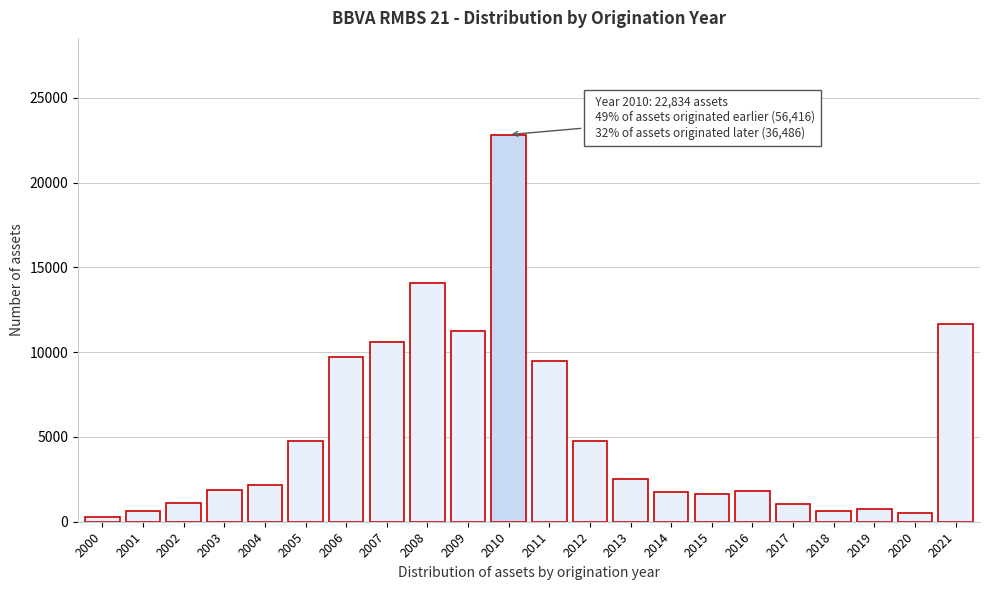

Which label corresponds to the largest value in the chart?

2010